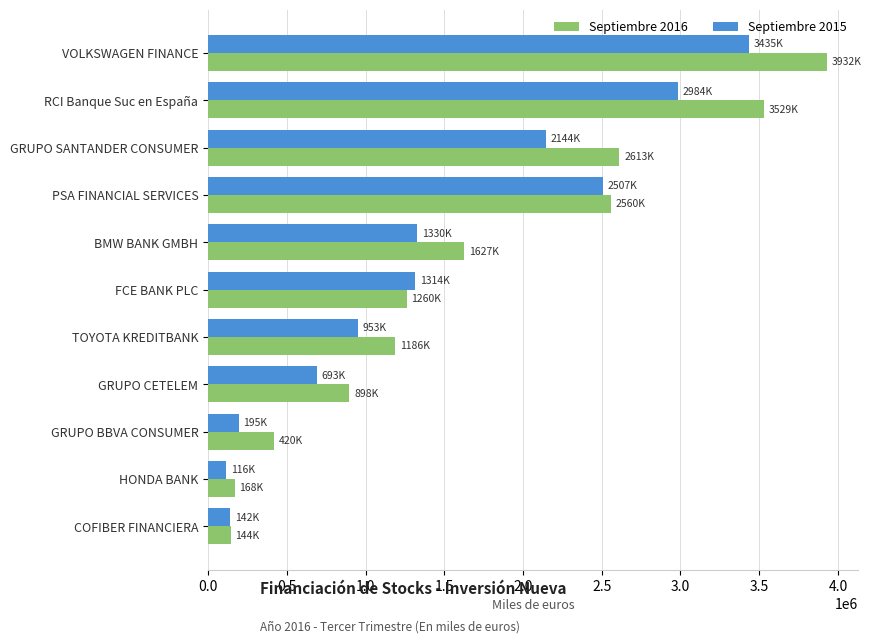

What is the difference between the highest and lowest values at GRUPO BBVA CONSUMER?

224752.2